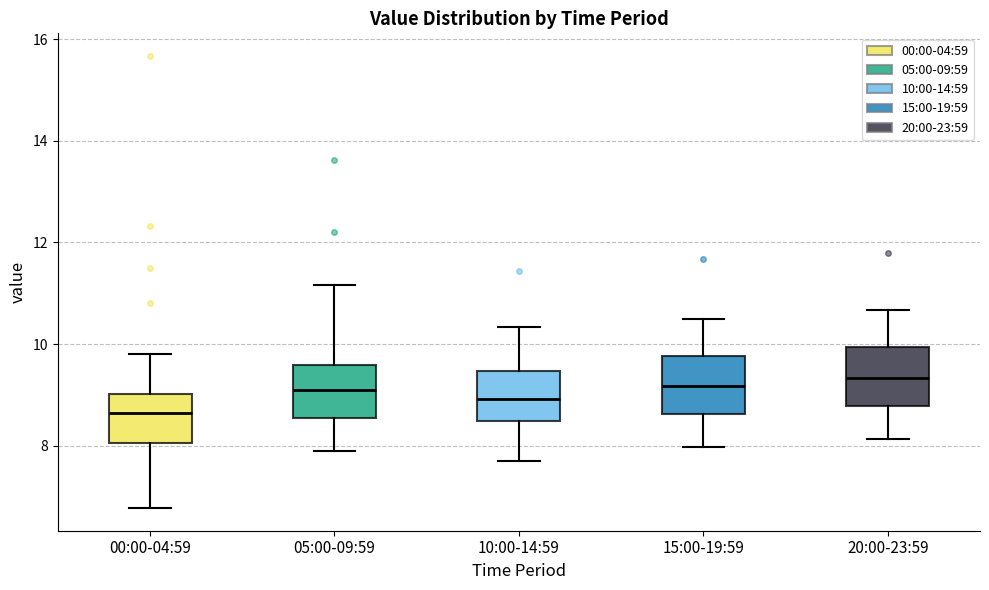

Where is the upper edge of the box for 05:00-09:59 on the y-axis? The values are not printed on the chart, so give them approximately, as read against the axis.

9.6